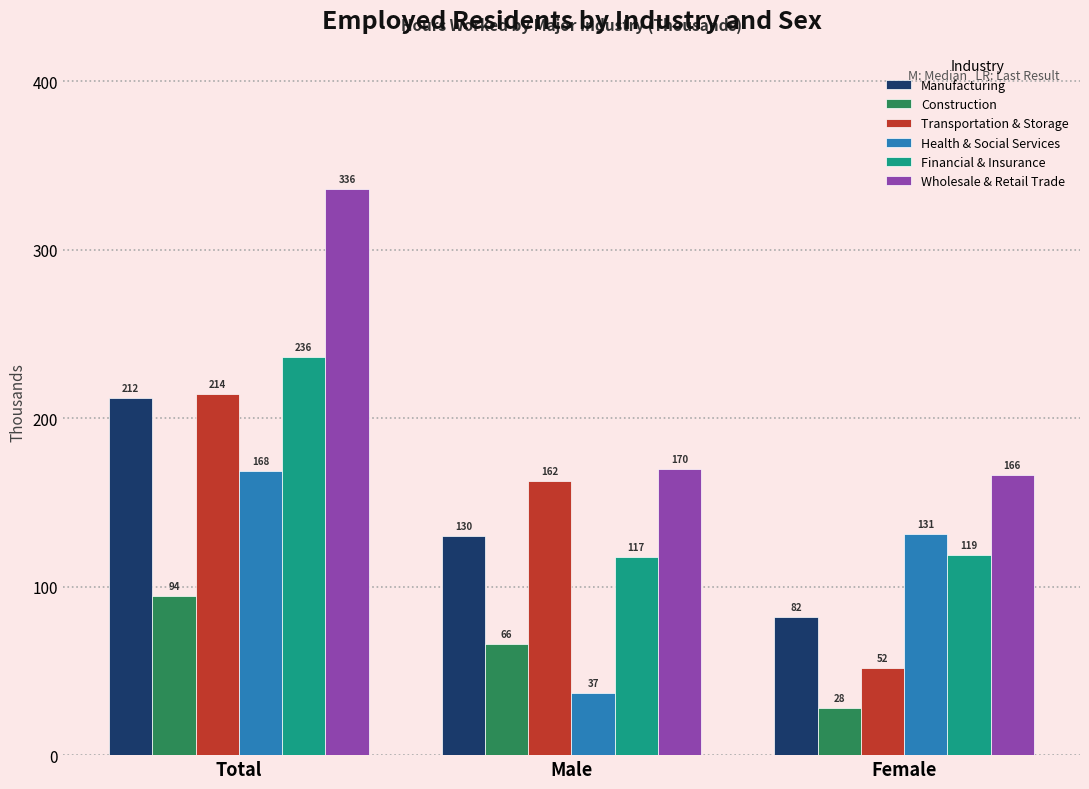

What is the highest value of the Transportation & Storage series?

214.3